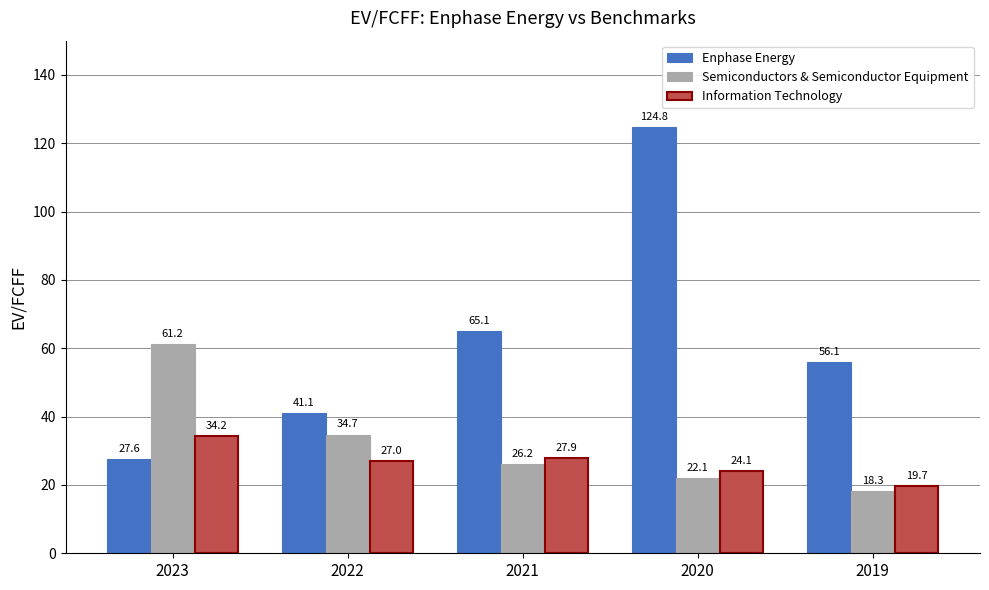

Is it true that Enphase Energy equals 124.8 at 2020?

True